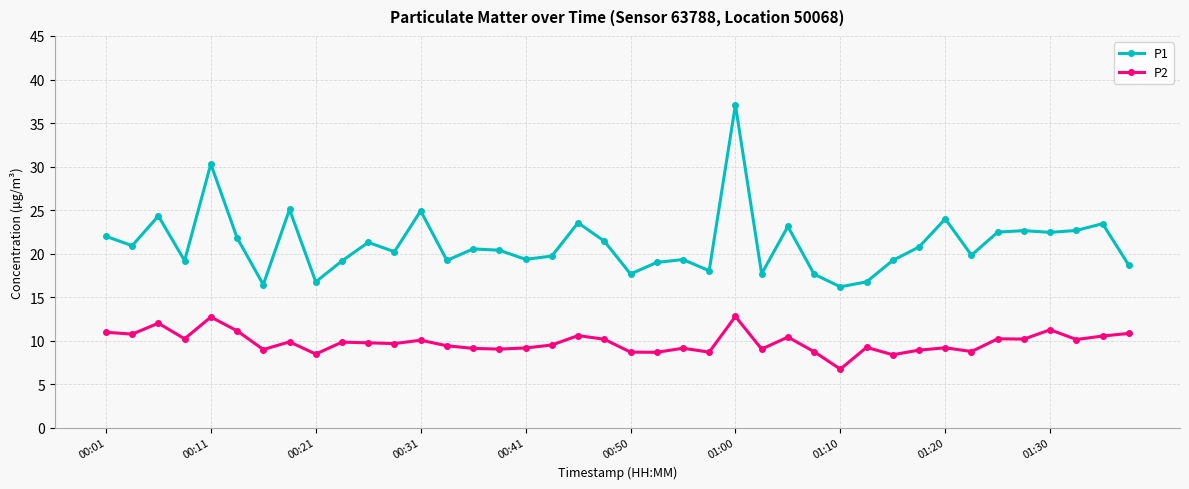

Which series has the largest total across all categories?

P1